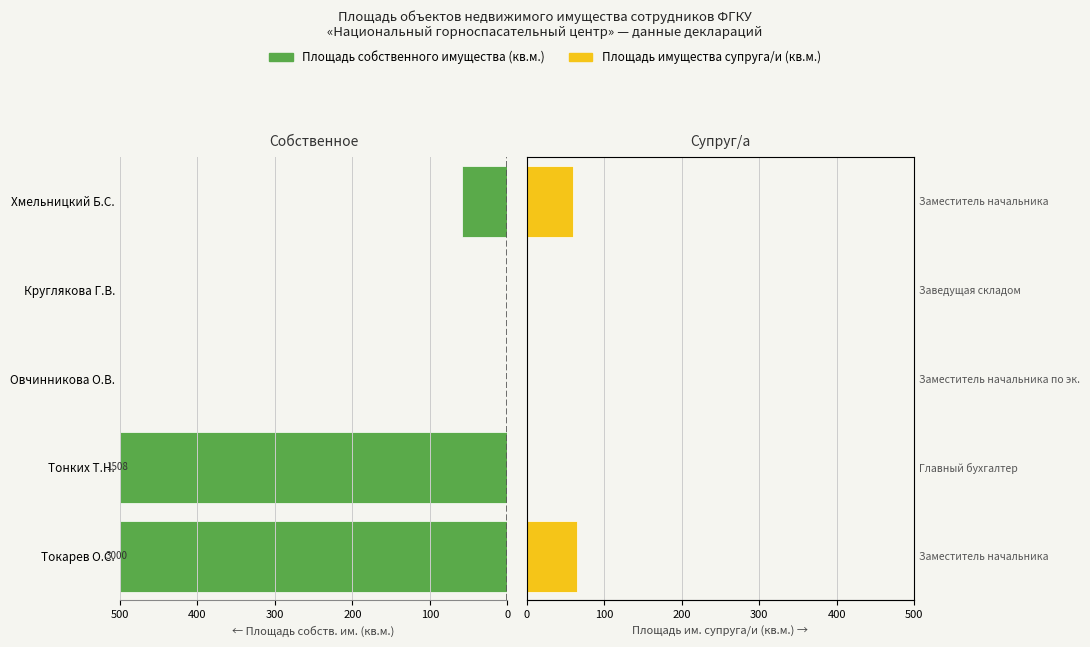

How many distinct data groups are displayed?

2